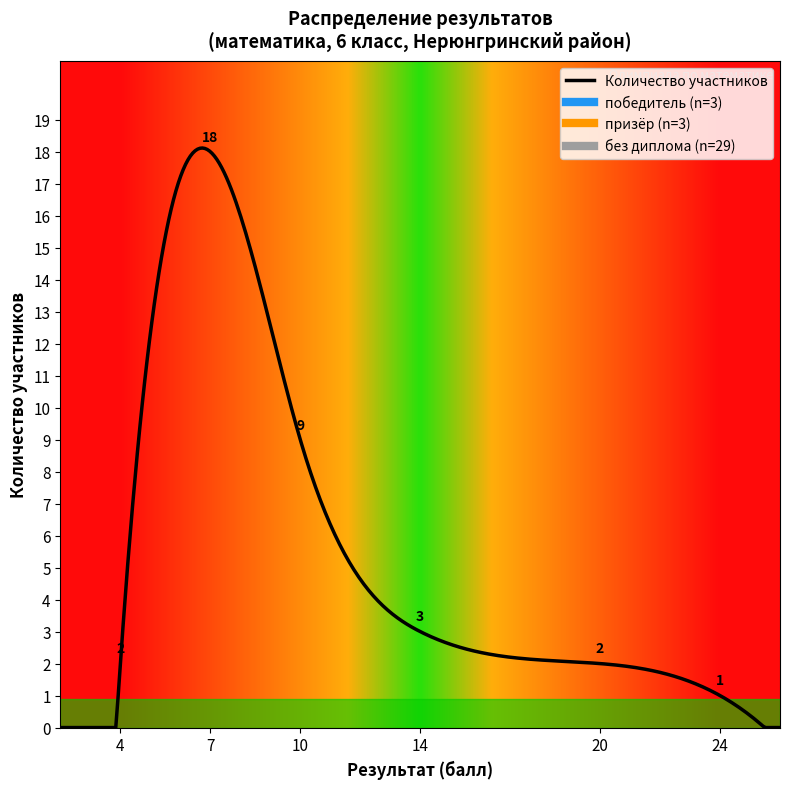

What is the maximum value shown in the chart?

18.1